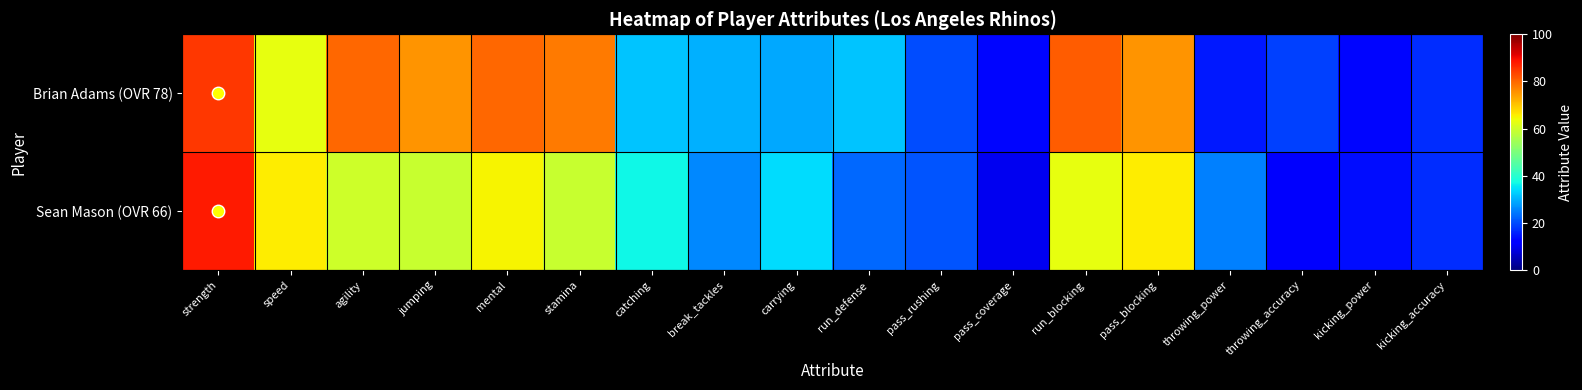

Reading left to right, extract all data points from this chart.

Brian Adams (OVR 78): strength=85	speed=63	agility=80	jumping=75	mental=80	stamina=78	catching=32	break_tackles=30	carrying=29	run_defense=32	pass_rushing=20	pass_coverage=13	run_blocking=81	pass_blocking=75	throwing_power=15	throwing_accuracy=19	kicking_power=13	kicking_accuracy=17
Sean Mason (OVR 66): strength=88	speed=66	agility=60	jumping=59	mental=65	stamina=59	catching=37	break_tackles=26	carrying=34	run_defense=23	pass_rushing=21	pass_coverage=10	run_blocking=63	pass_blocking=66	throwing_power=25	throwing_accuracy=11	kicking_power=14	kicking_accuracy=17